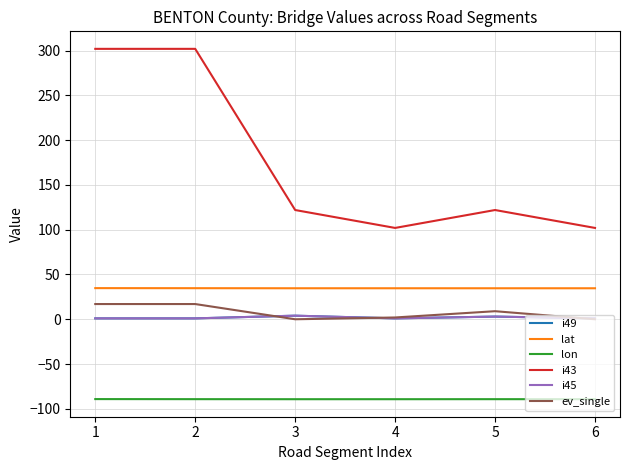

How many lines are shown in the chart?

6